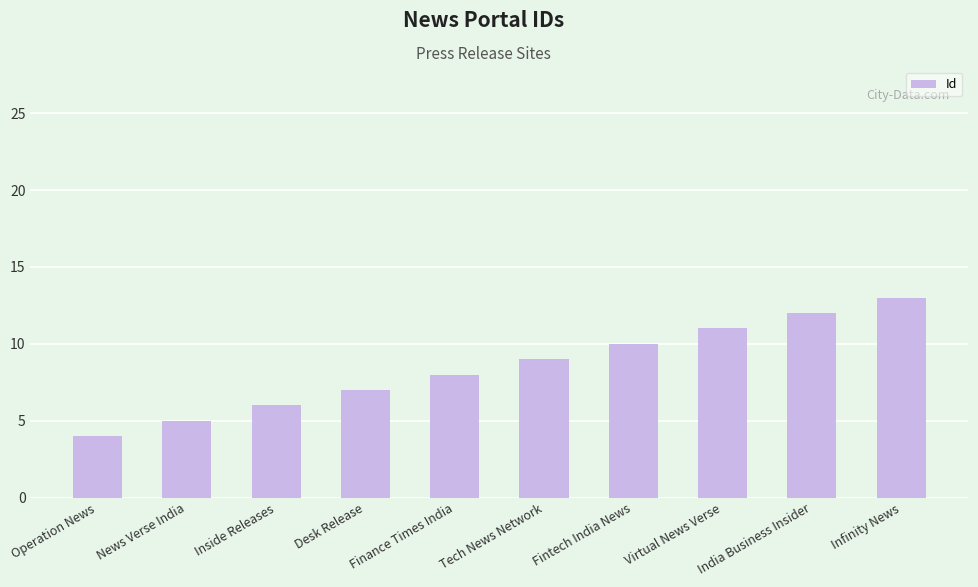

What is the label of the 3rd bar from the right?

Virtual News Verse